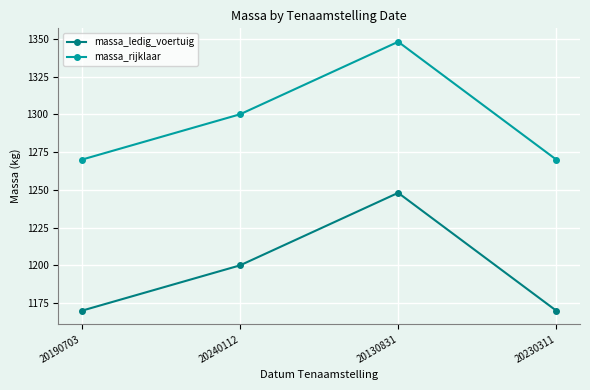

Is the value of massa_rijklaar at 20240112 greater than the value of massa_ledig_voertuig at 20240112?

Yes